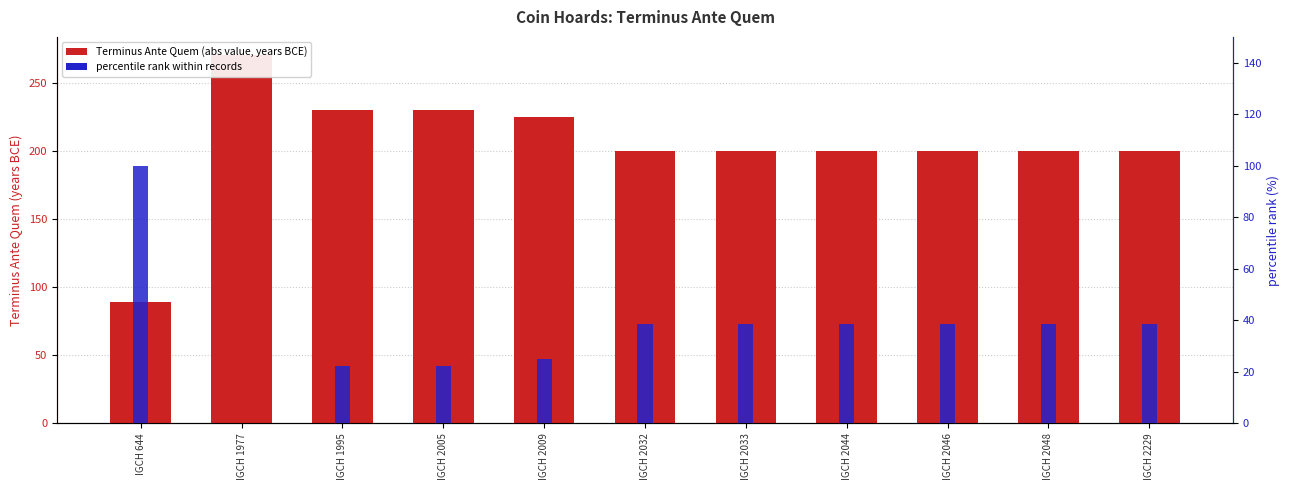

Reading left to right, what are all the values shown in this chart?

Terminus Ante Quem (abs): 89.0	270.0	230.0	230.0	225.0	200.0	200.0	200.0	200.0	200.0	200.0
percentile rank within records: 100.0	0.0	22.1	22.1	24.9	38.7	38.7	38.7	38.7	38.7	38.7